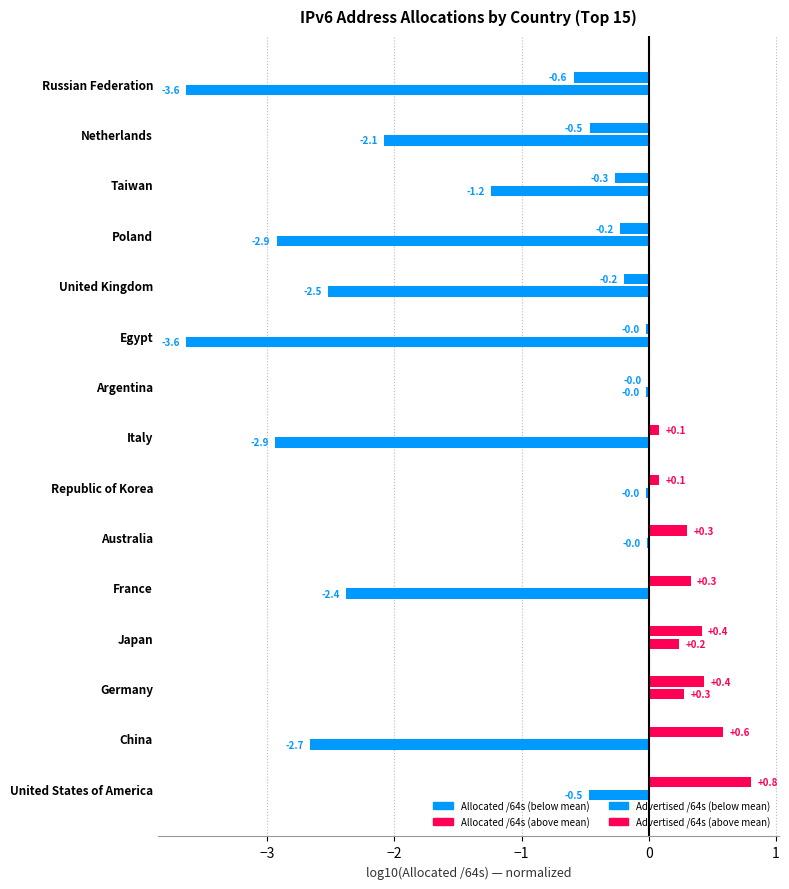

Count the number of data series in this chart.

2